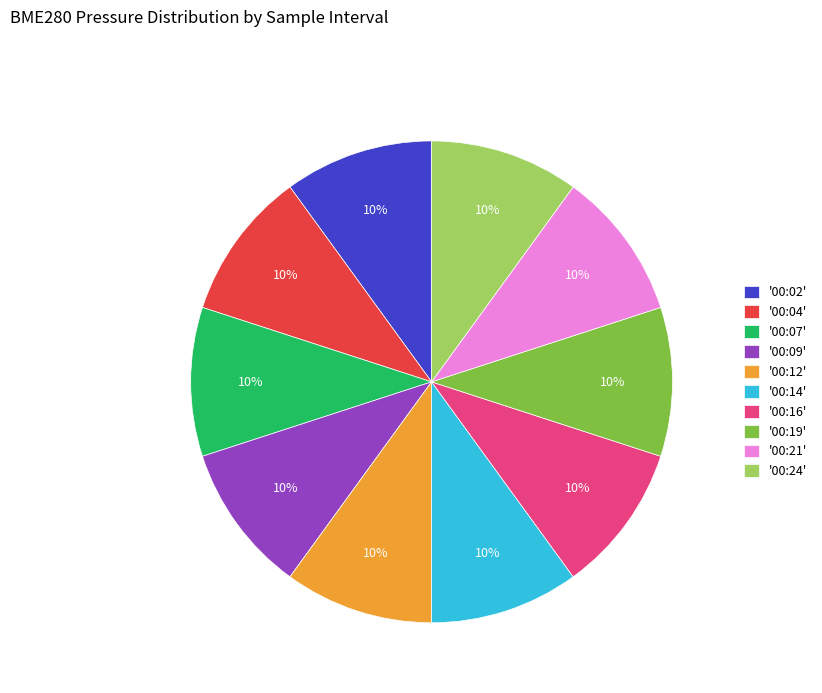

Combined, do '00:02' and '00:19' account for over 50%?

No